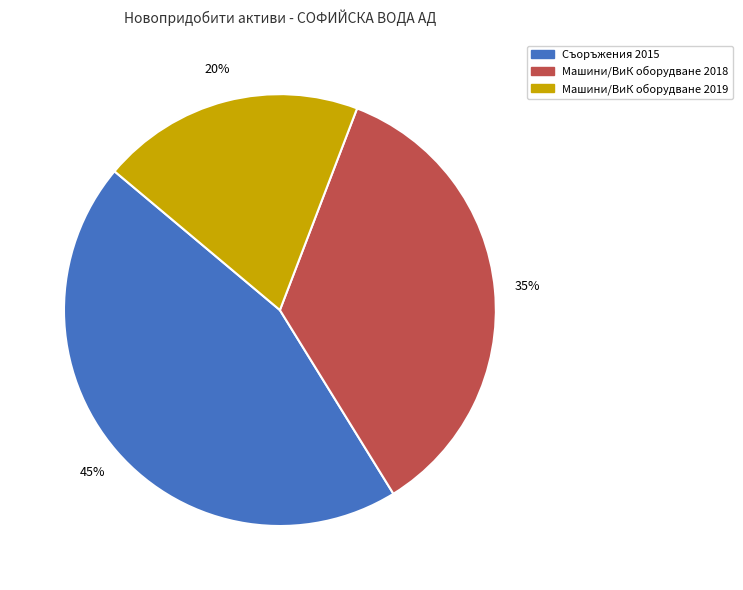

True or false: Машини/ВиК оборудване 2018 accounts for 35% of the total.

True